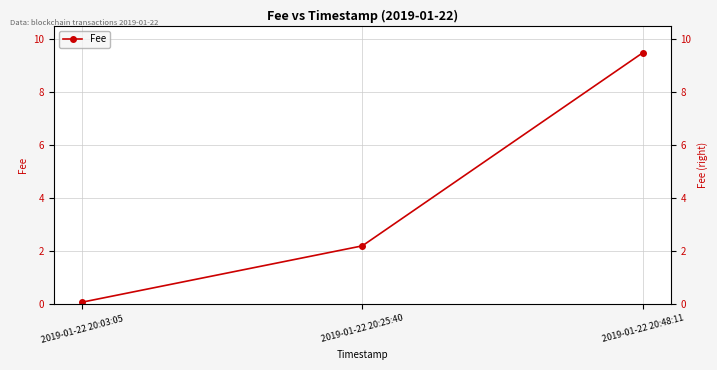

What is the difference between the maximum and minimum values?

9.4